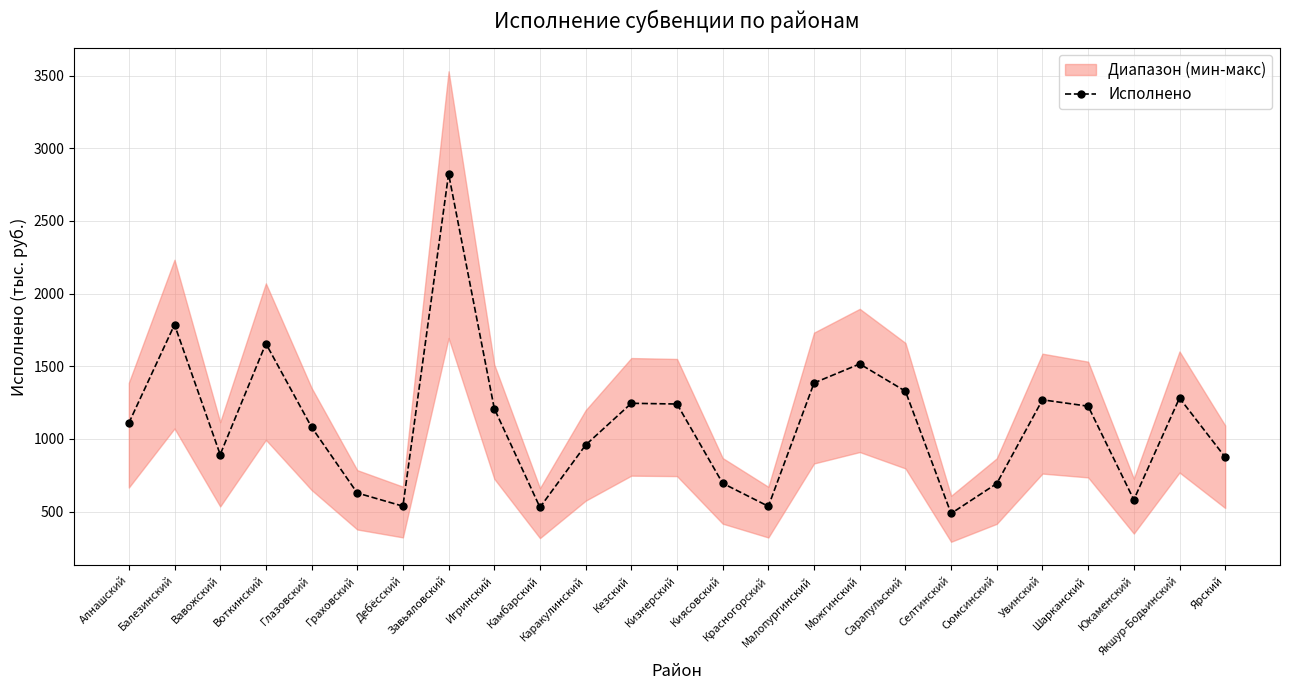

What is the average value?

1102.6